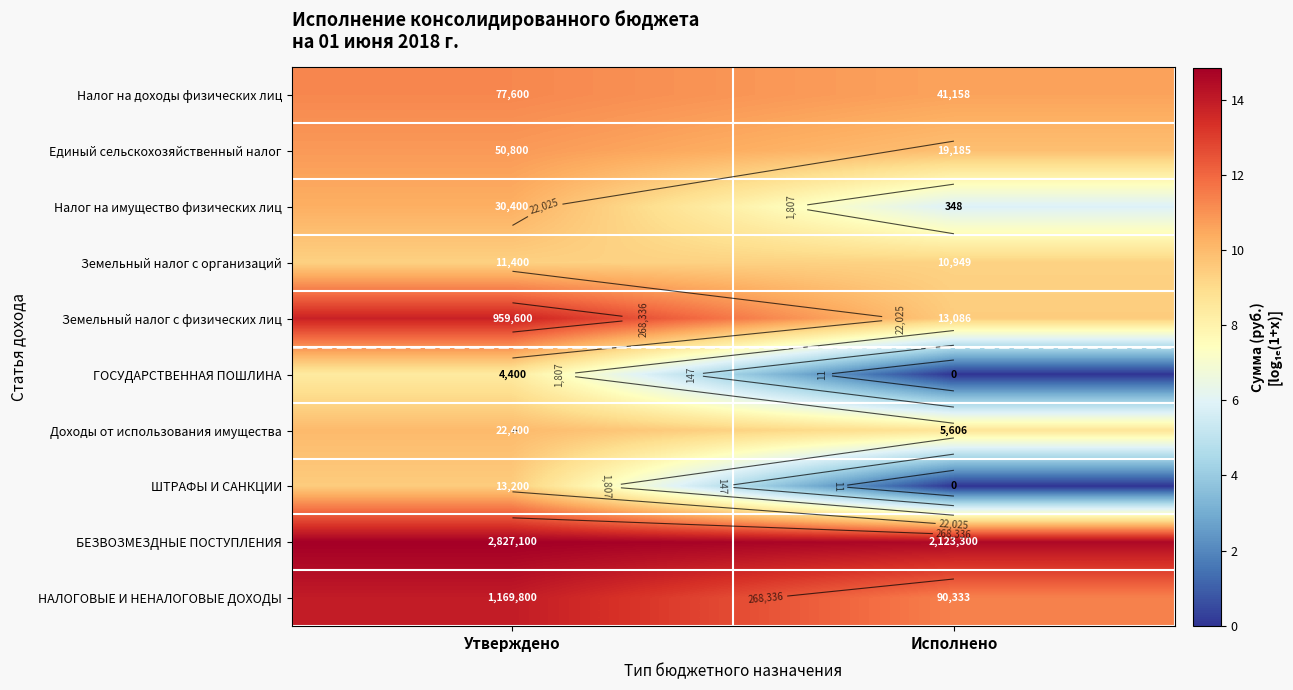

Rank the series by their maximum value, from lowest to highest.

ГОСУДАРСТВЕННАЯ ПОШЛИНА, Земельный налог с организаций, ШТРАФЫ И САНКЦИИ, Доходы от использования имущества, Налог на имущество физических лиц, Единый сельскохозяйственный налог, Налог на доходы физических лиц, Земельный налог с физических лиц, НАЛОГОВЫЕ И НЕНАЛОГОВЫЕ ДОХОДЫ, БЕЗВОЗМЕЗДНЫЕ ПОСТУПЛЕНИЯ